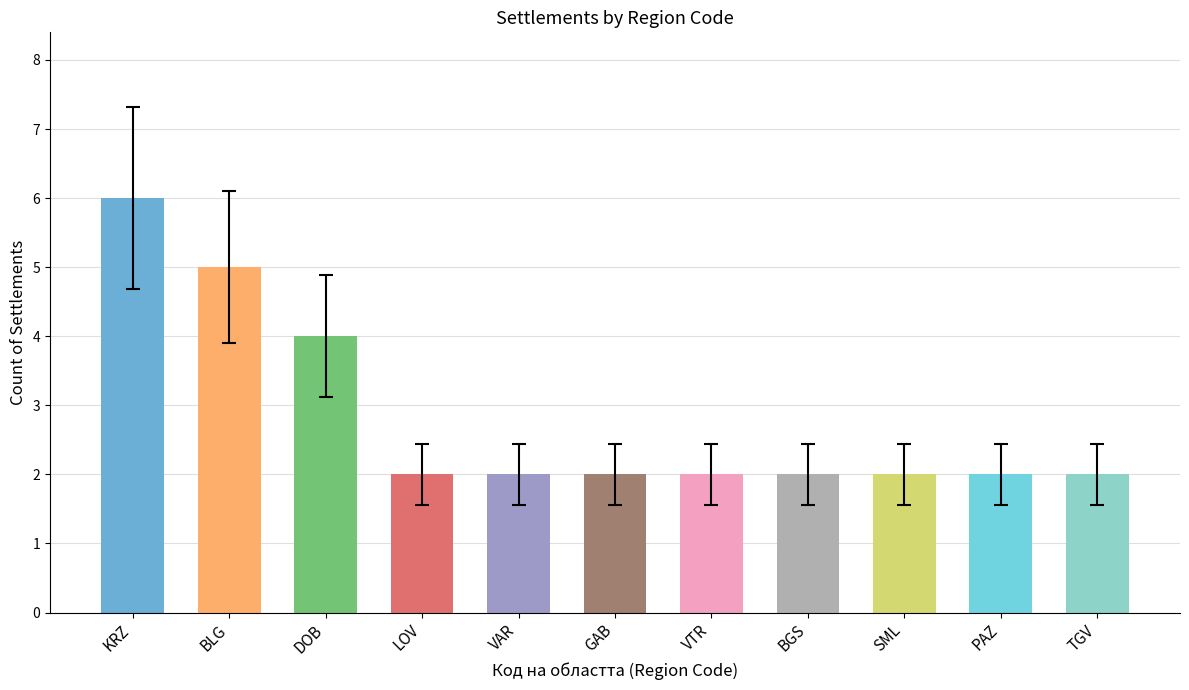

Approximately how many times larger is the value at VTR compared to SML?

1.0